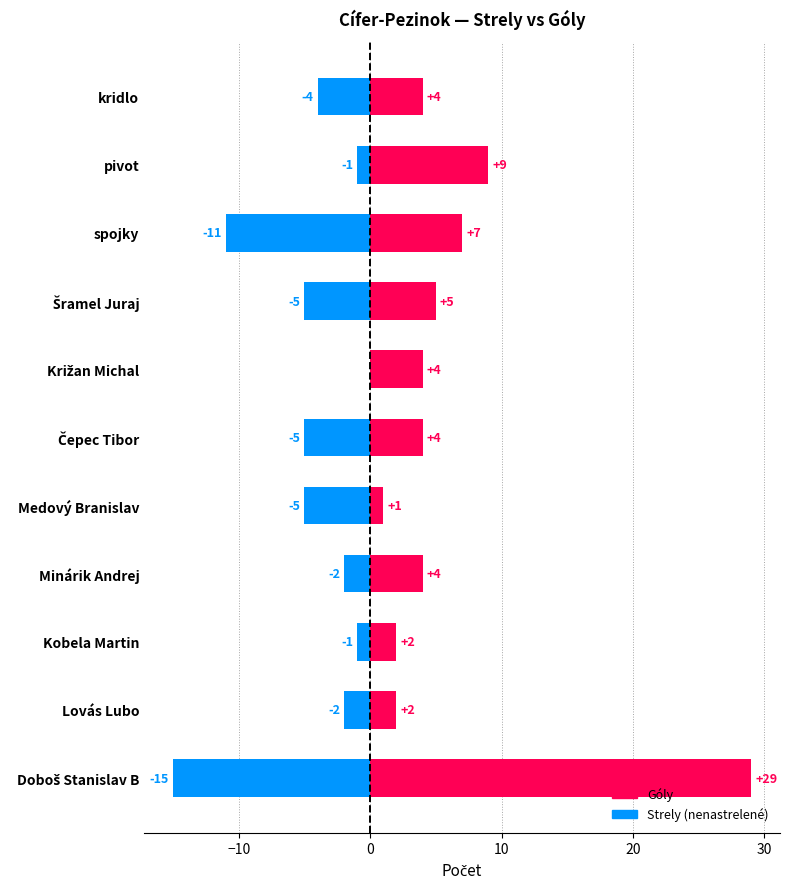

Reading right to left, what are all the values shown in this chart?

Góly: 4	9	7	5	4	4	1	4	2	2	29
Strely (nenastrelené): -4	-1	-11	-5	0	-5	-5	-2	-1	-2	-15